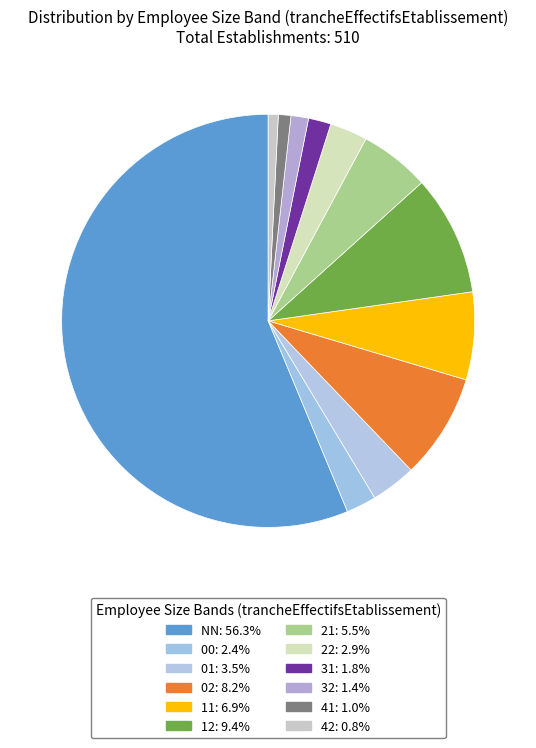

What percentage is NOT represented by 31?

98.2%